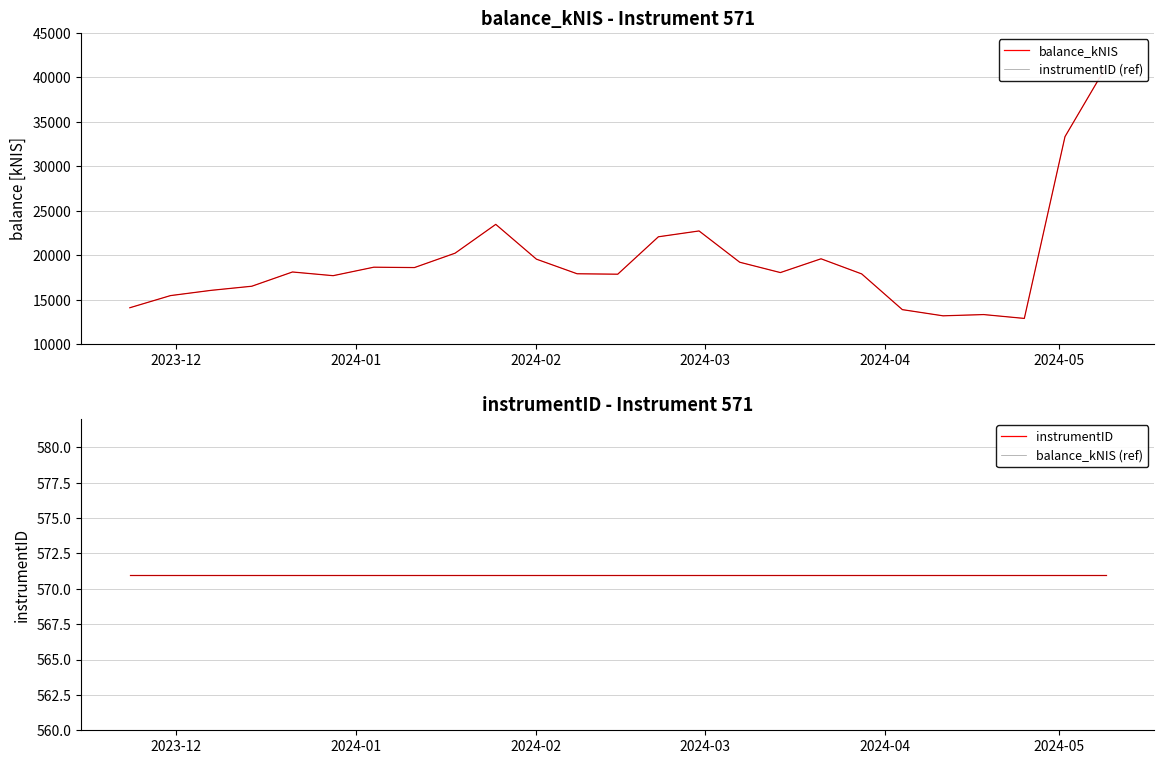

In instrumentID (ref), how many points are higher than both neighbors (excluding endpoints)?

6